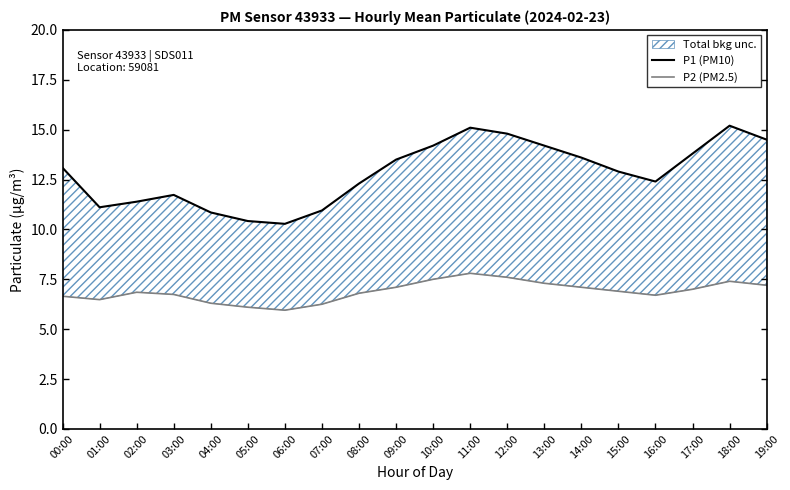

What are all the series names shown in the legend?

P1 (PM10), P2 (PM2.5)